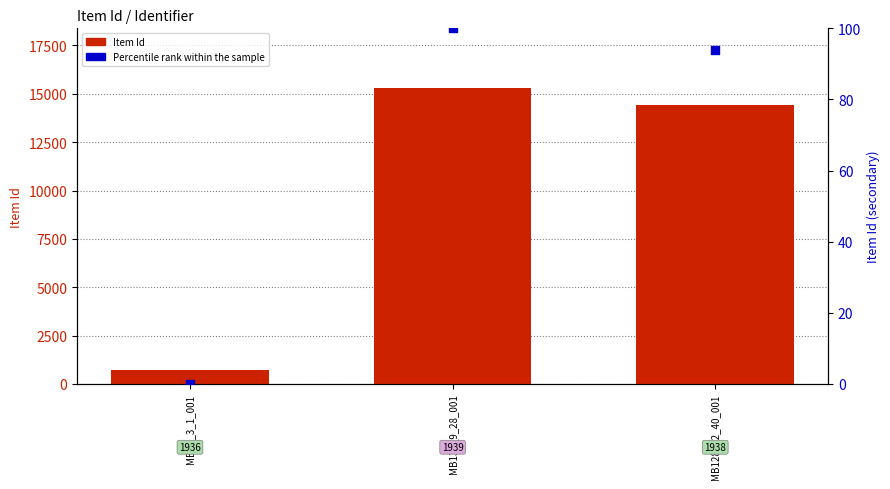

At which category is the sum across all series the highest?

MB138_9_28_001